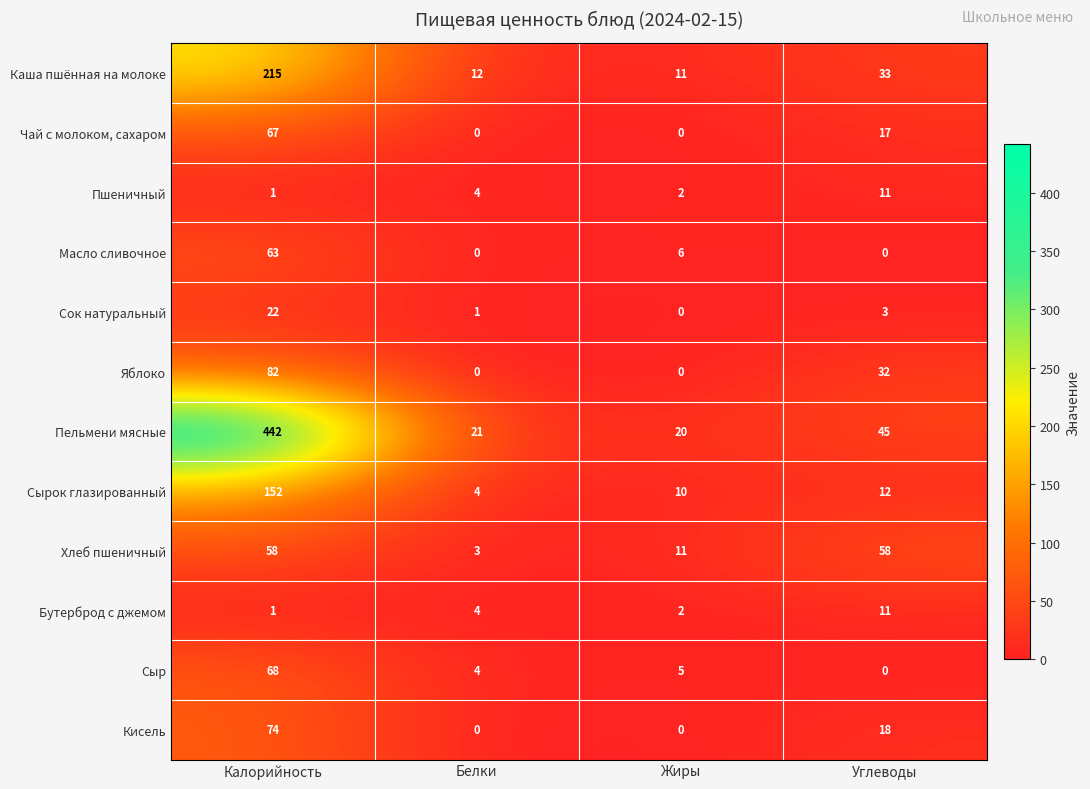

How many categories are shown in the chart?

4